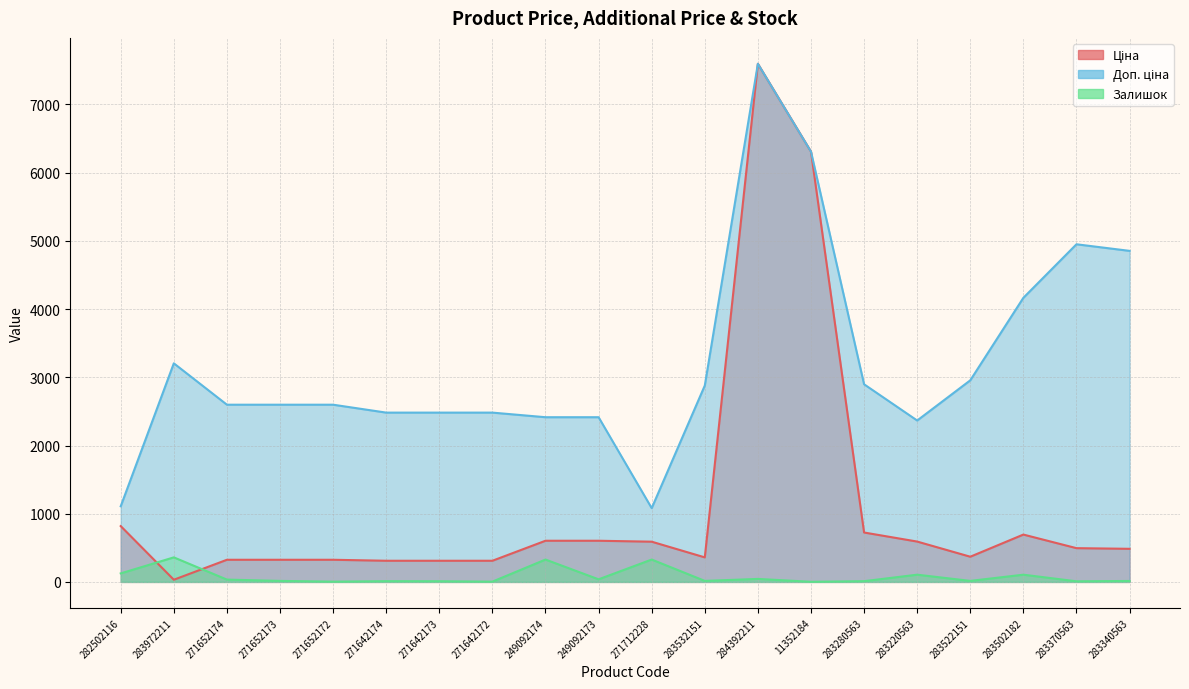

Rank the series at 283522151 from lowest to highest value.

Залишок, Ціна, Доп. ціна